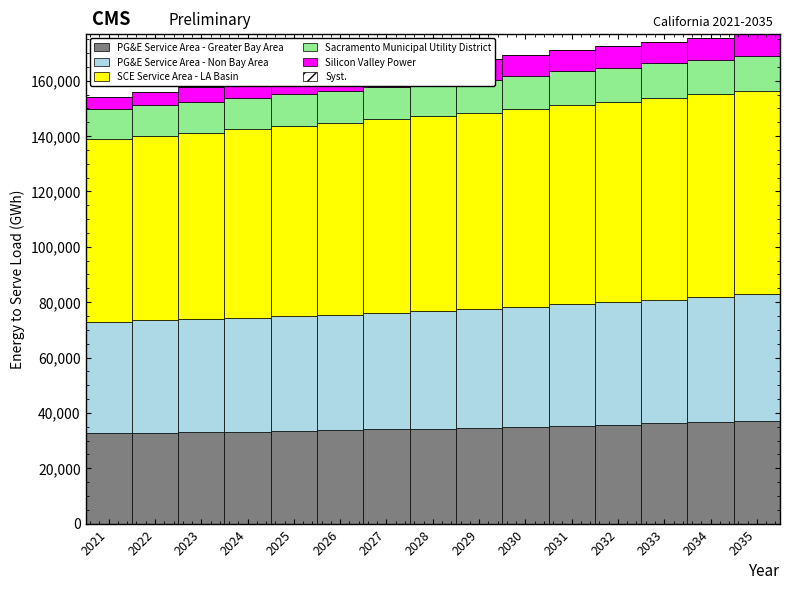

What is the total value across all series at 2024?

159559.8